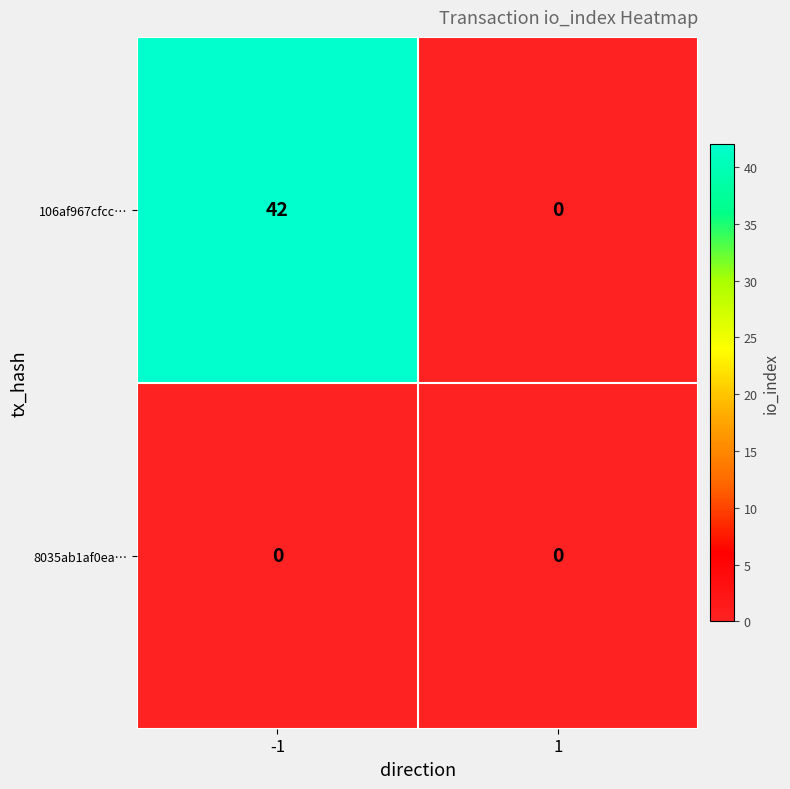

Is the value of 8035ab1af0ea… at -1 greater than the value of 106af967cfcc… at -1?

No